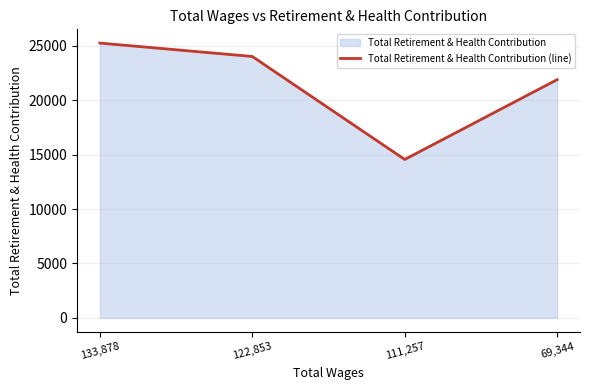

Read the value at 69,344.

21883